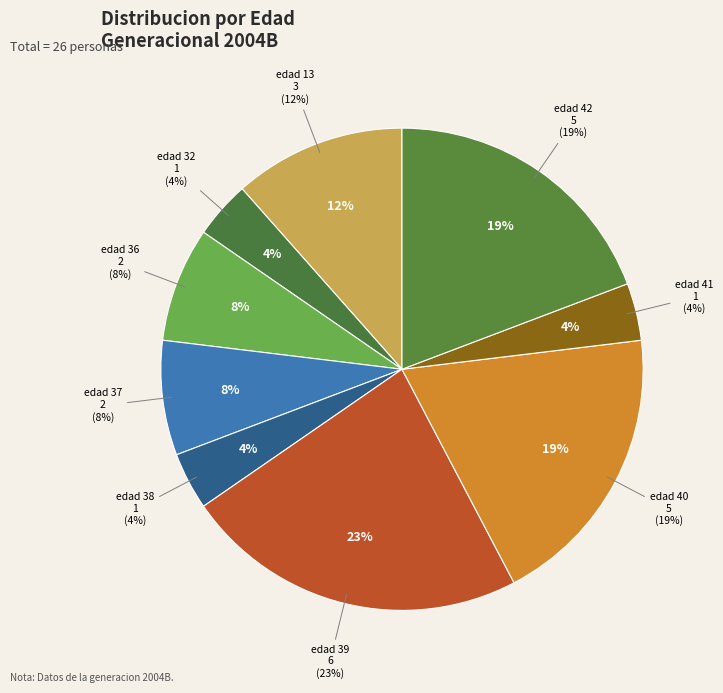

To the nearest percent, what is the average slice percentage?

11%